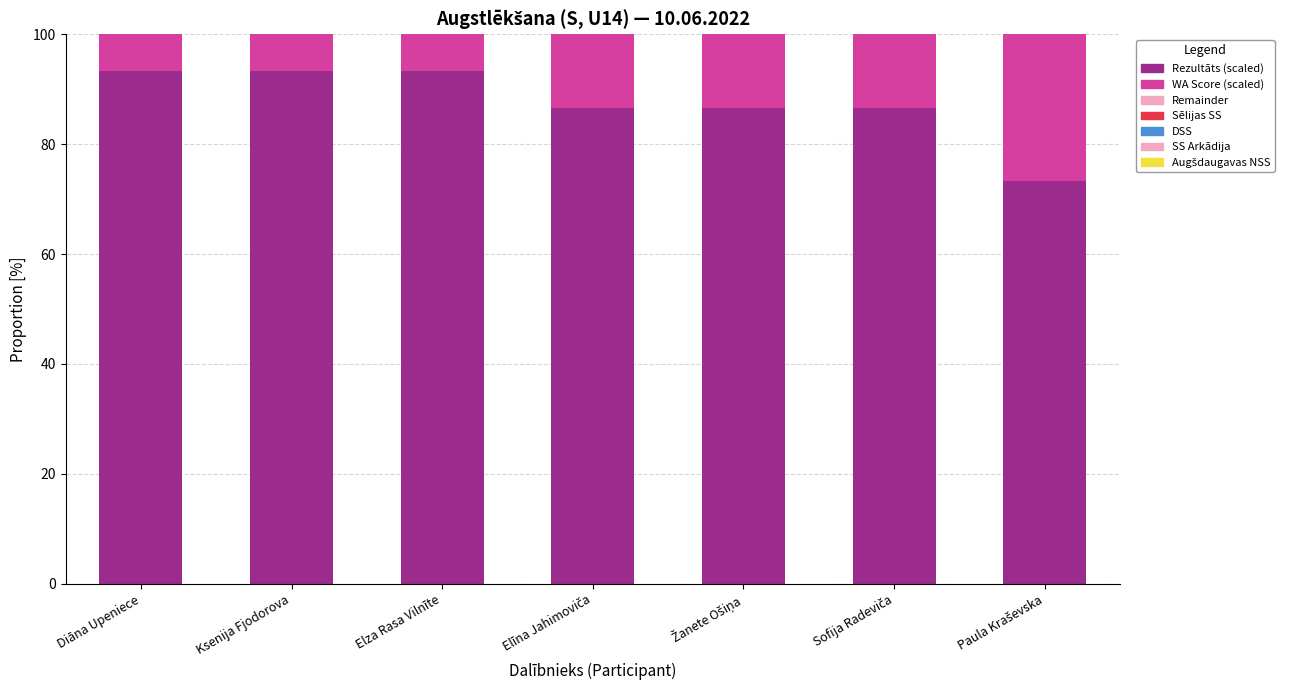

Read the Rezultāts (scaled) value at Elza Rasa Vilnīte.

93.3